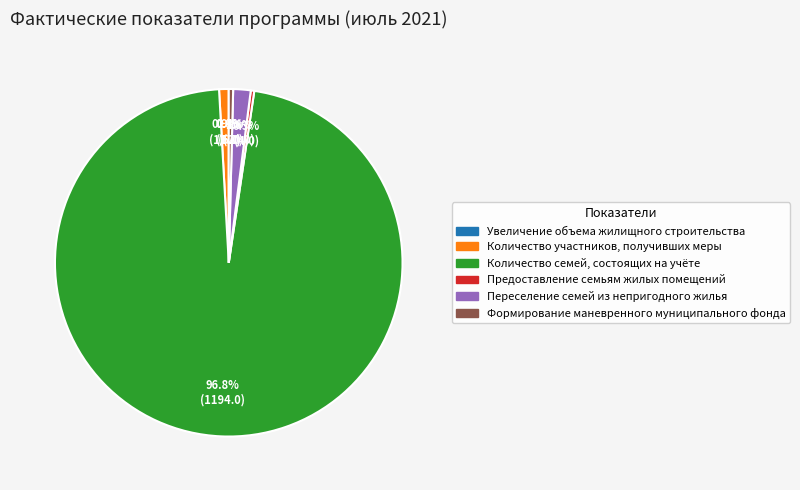

Approximately how many times larger is the value at Переселение семей из непригодного жилья compared to Предоставление семьям жилых помещений?

5.0